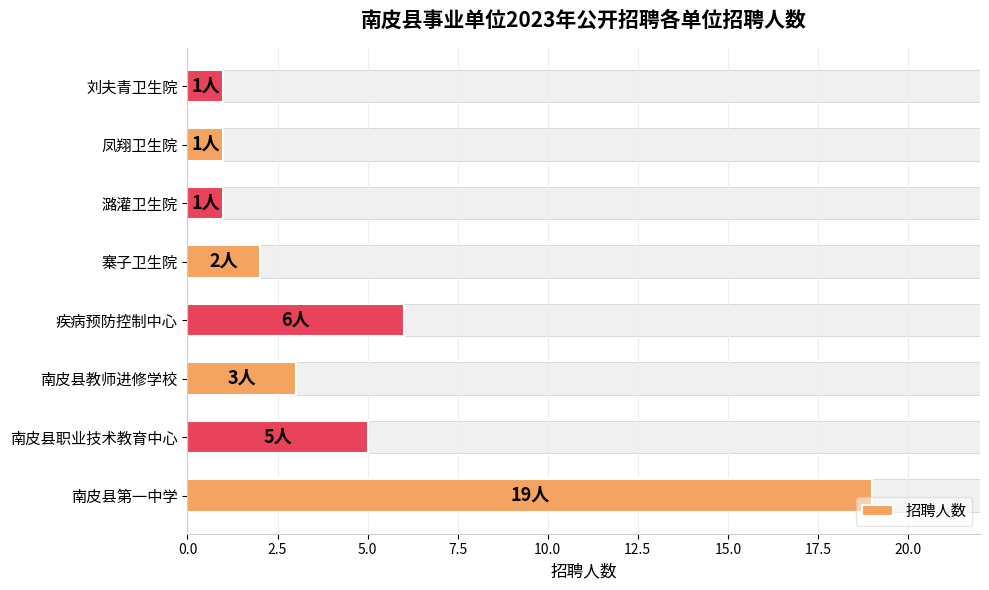

The value at 疾病预防控制中心 is 6. True or false?

True